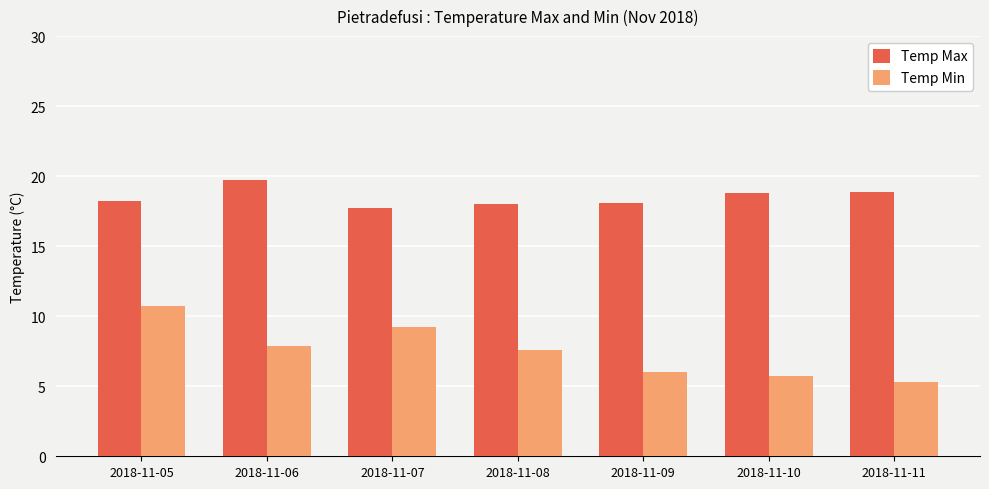

What is the lowest value of the Temp Min series?

5.3